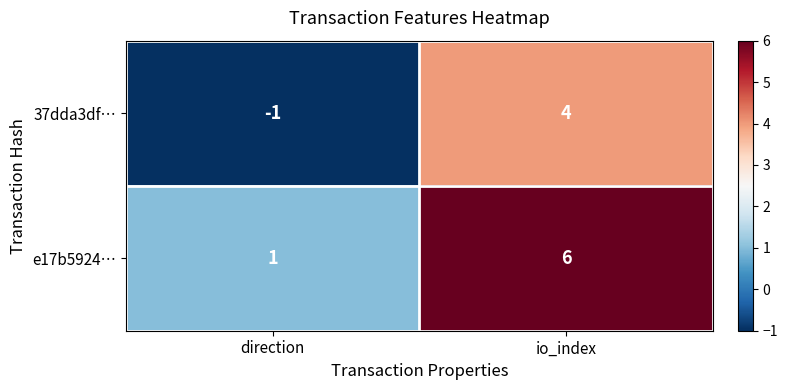

List the series in order of their overall mean, lowest first.

37dda3df…, e17b5924…